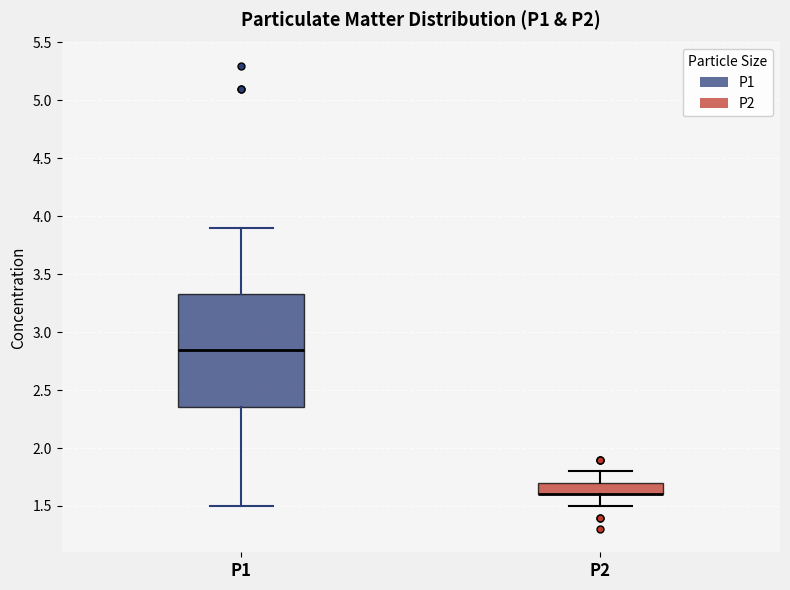

Reading left to right, transcribe this box plot: for each box, give where its median line is, the range the box spans, and where its two whiskers end, as read against the y-axis. The values are not printed on the chart, so give them approximately, as read against the axis.

P1: median 2.85, box 2.35 to 3.35, whiskers 1.50 to 3.90
P2: median 1.60 (drawn on the box's lower edge), box 1.60 to 1.70, whiskers 1.50 to 1.80